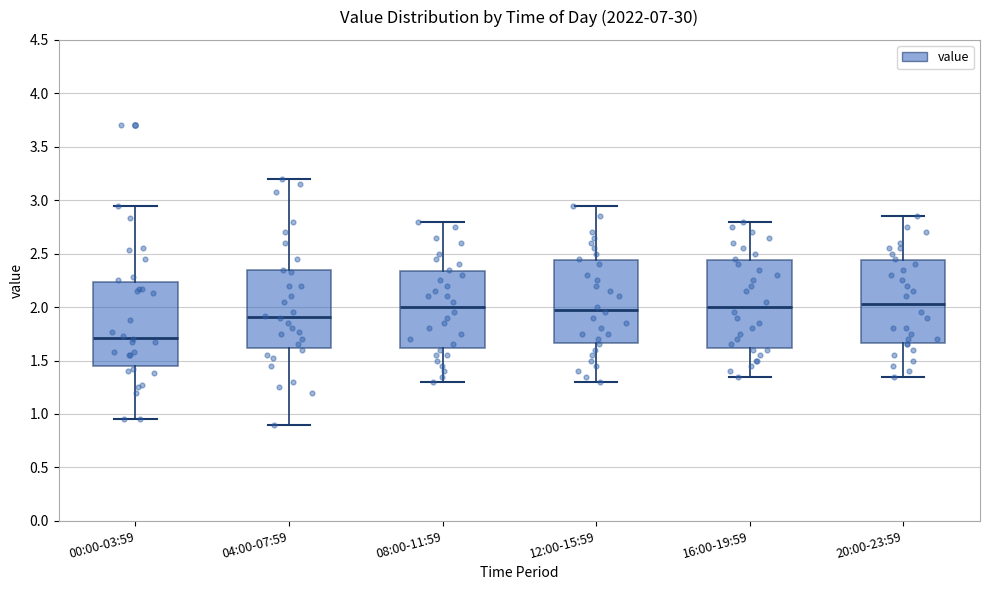

Where is the lower edge of the box for 04:00-07:59 on the y-axis? The values are not printed on the chart, so give them approximately, as read against the axis.

1.60